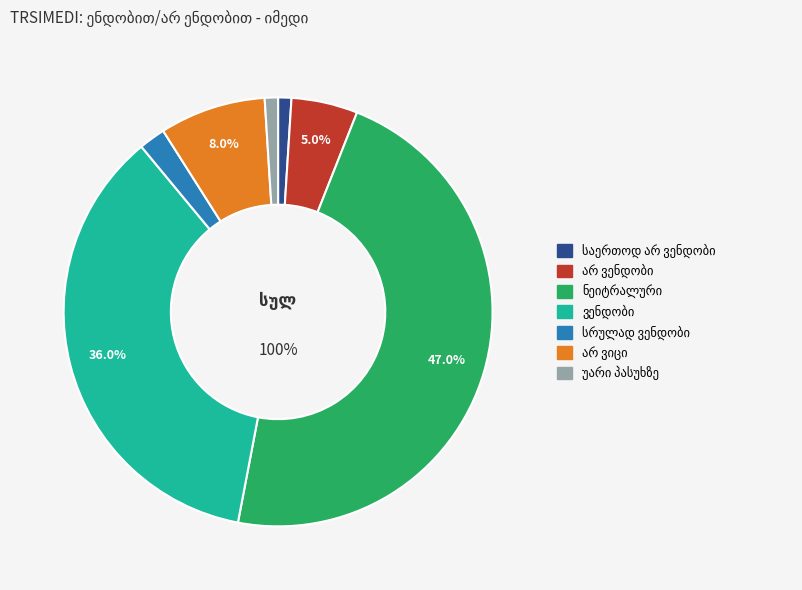

Which slice is the smallest?

საერთოდ არ ვენდობი